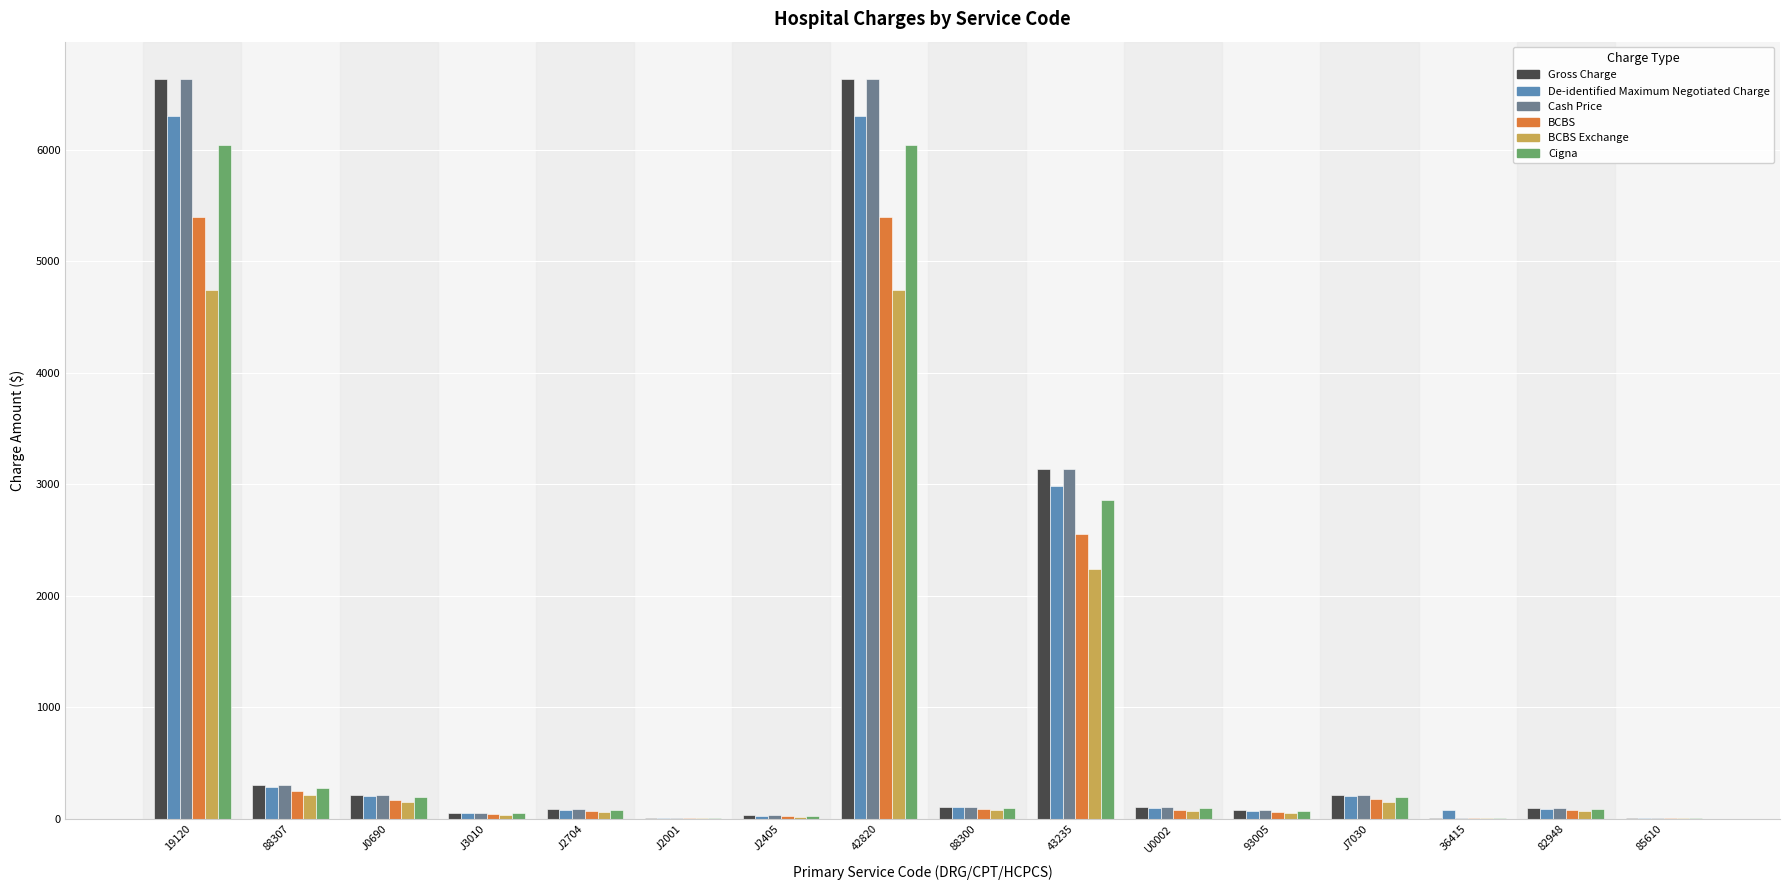

What is the greatest value displayed?

6636.0